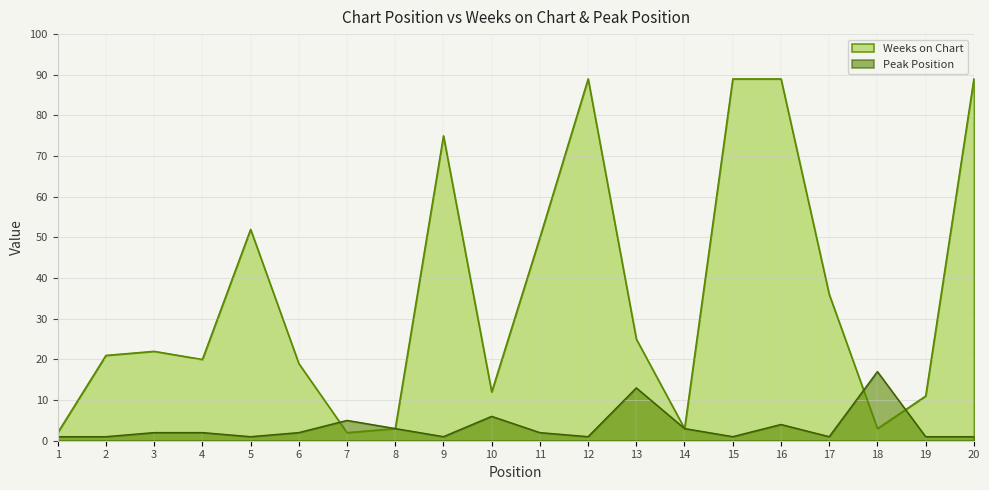

What is the total value across all series at 20?

90